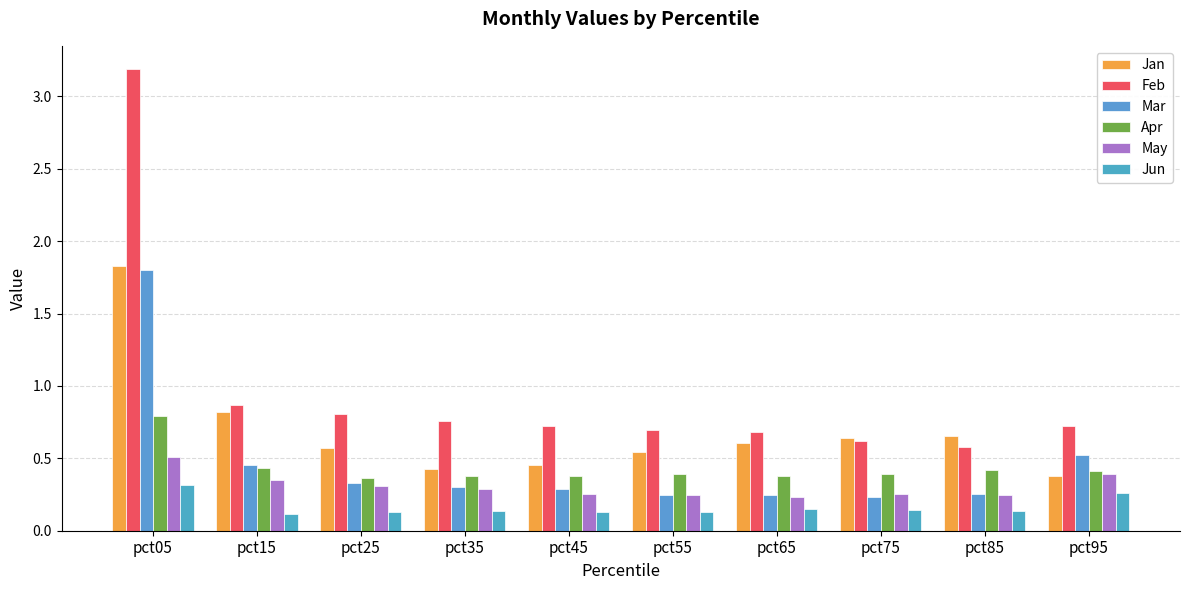

What is the spread (max minus min) of values at pct85?

0.5